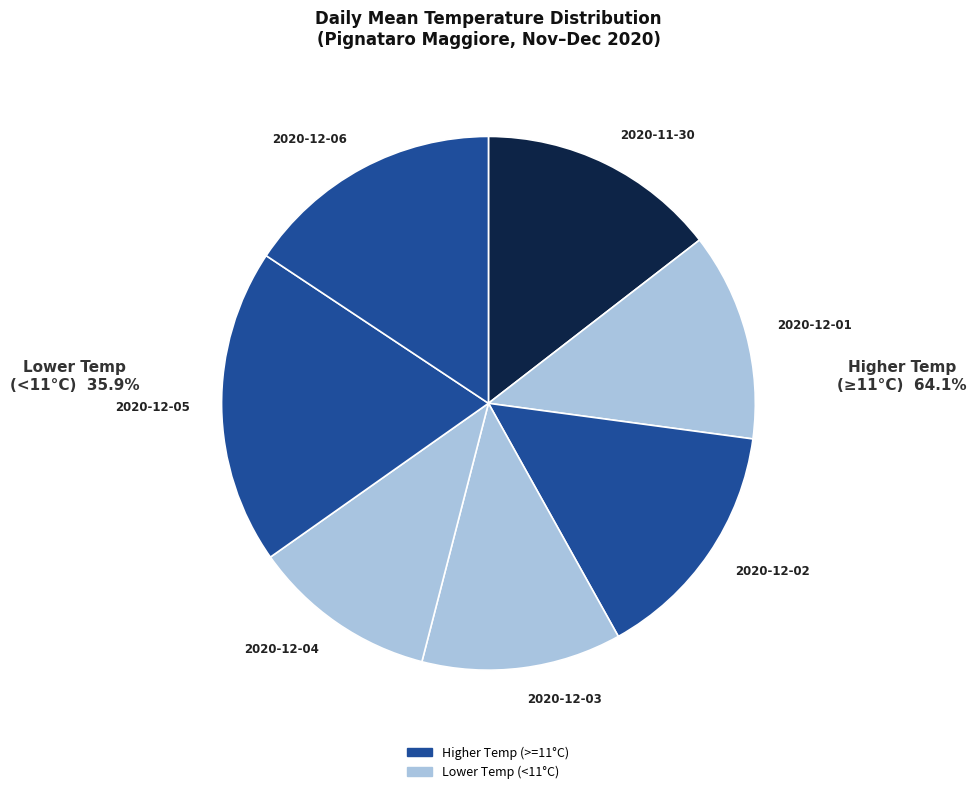

Do 2020-11-30 and 2020-12-01 together represent more than half of the pie?

No